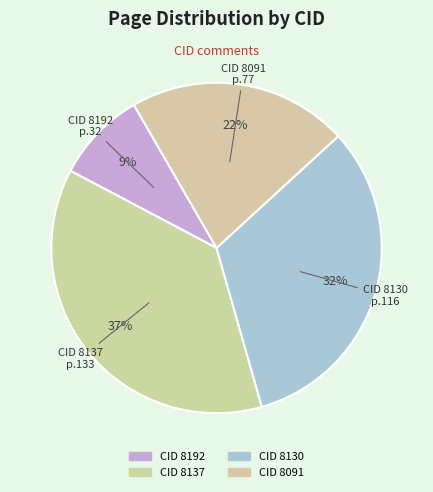

What is the smallest slice in the pie chart?

8192